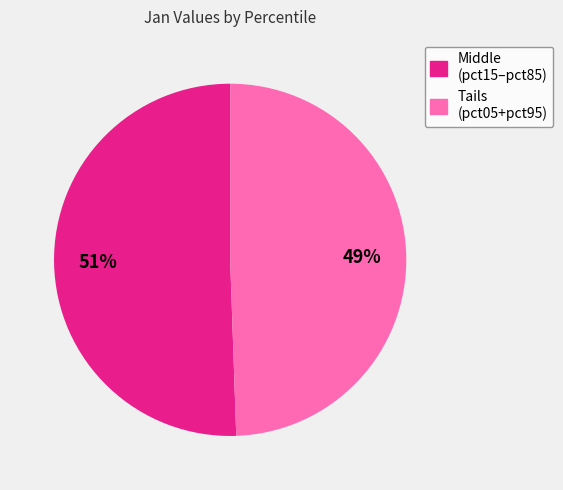

To the nearest percent, what is the combined percentage of Middle (pct15–pct85) and Tails (pct05+pct95)?

100%